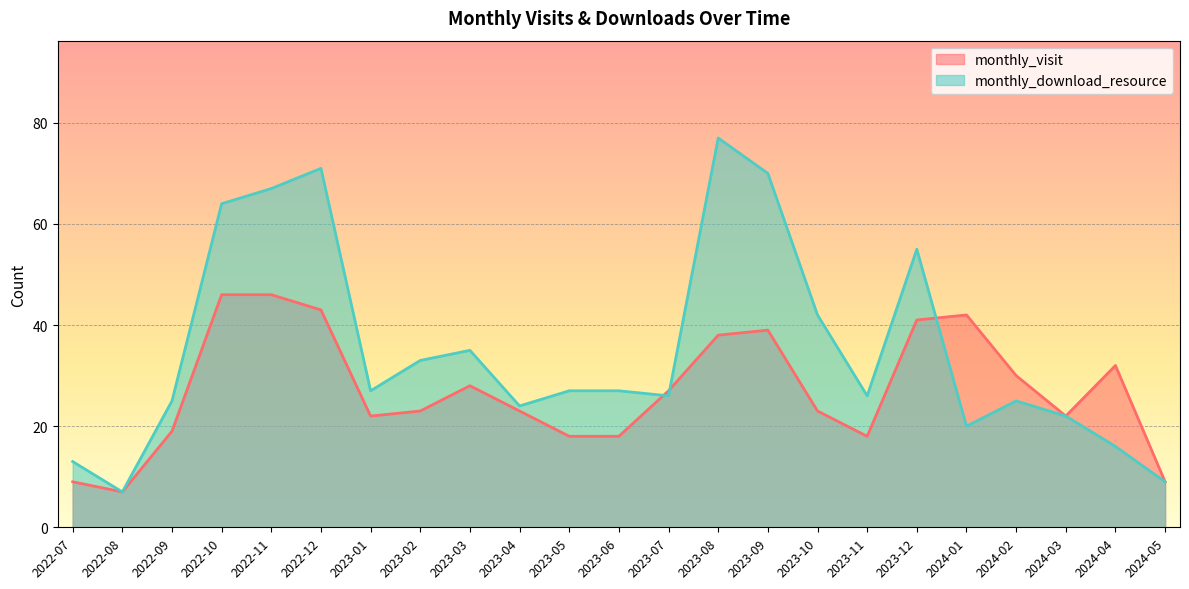

What is the smallest value displayed?

7